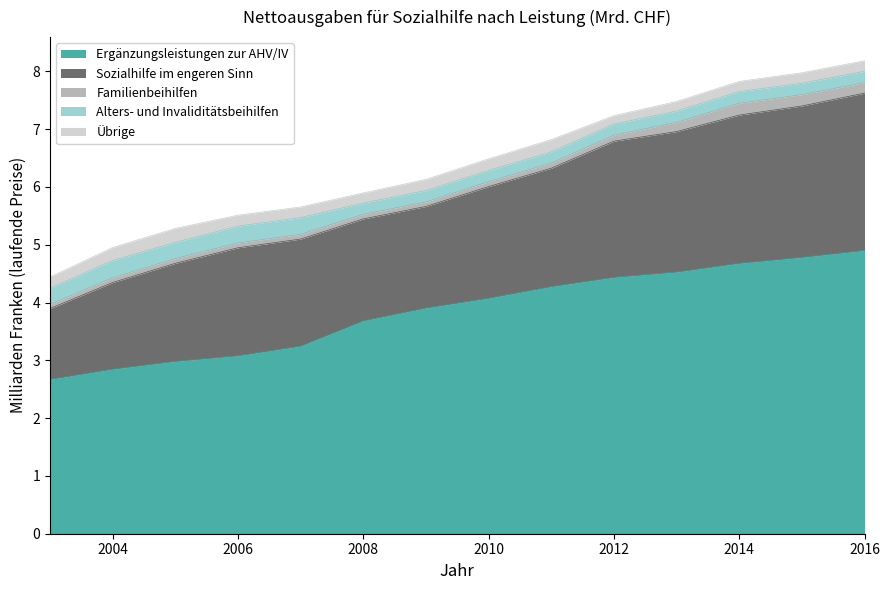

Does the chart display data point markers on the line(s)?

No